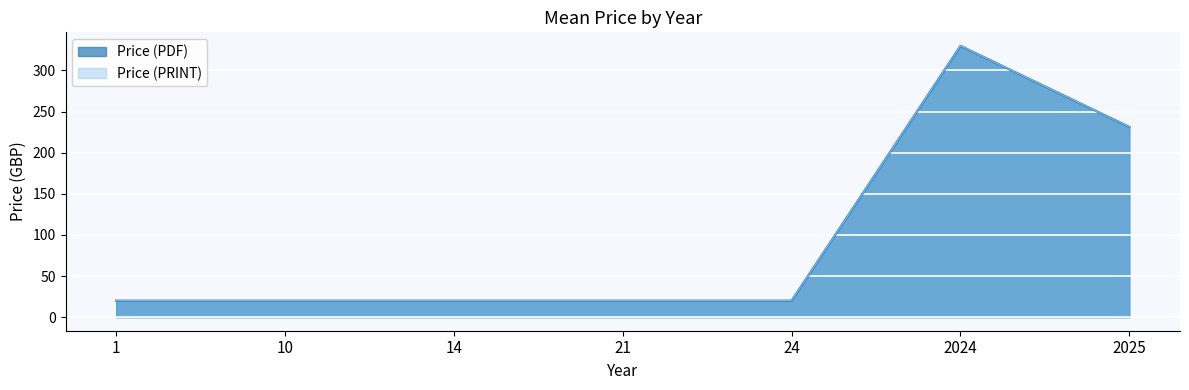

Does the chart display data point markers on the line(s)?

No